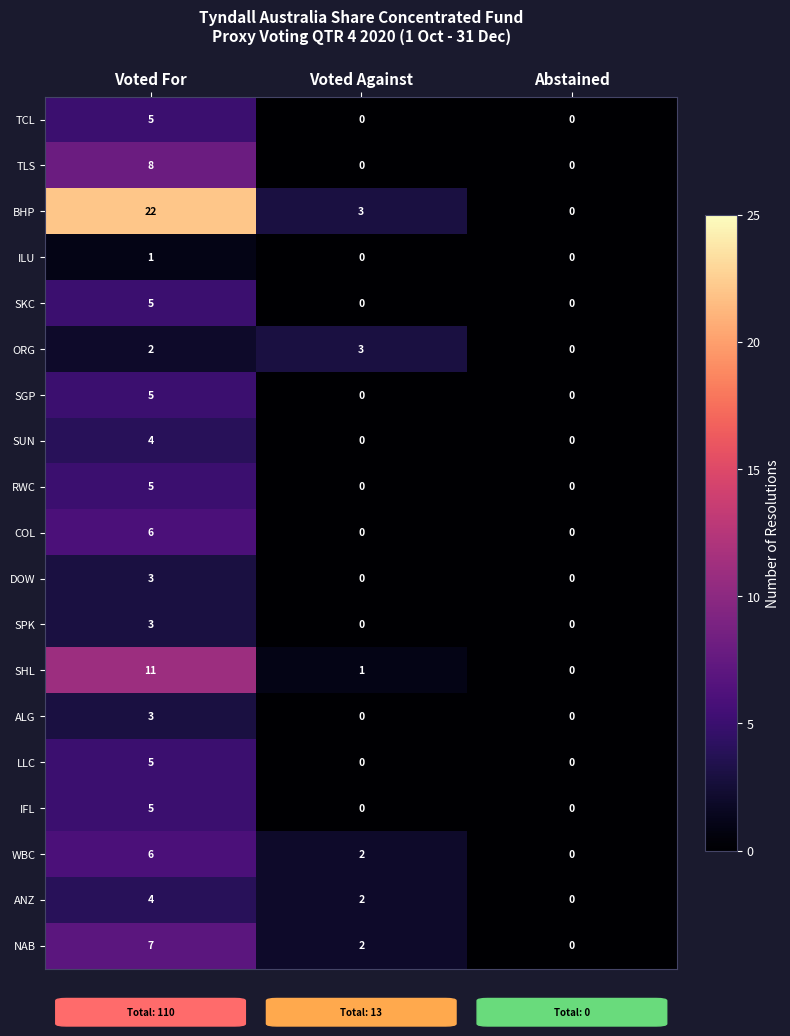

Which series has the largest range (max minus min)?

BHP